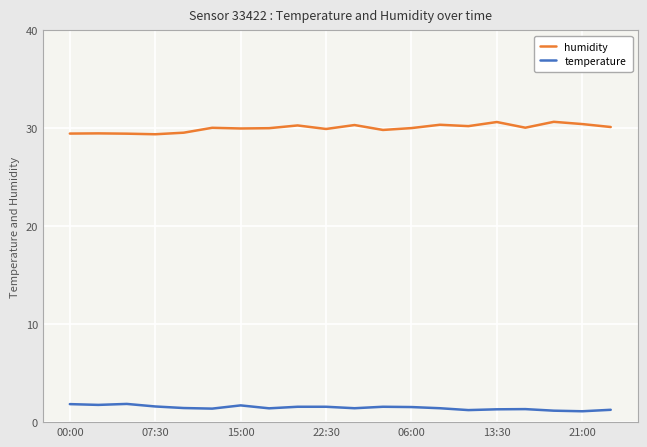

True or false: humidity and temperature intersect in this chart.

False